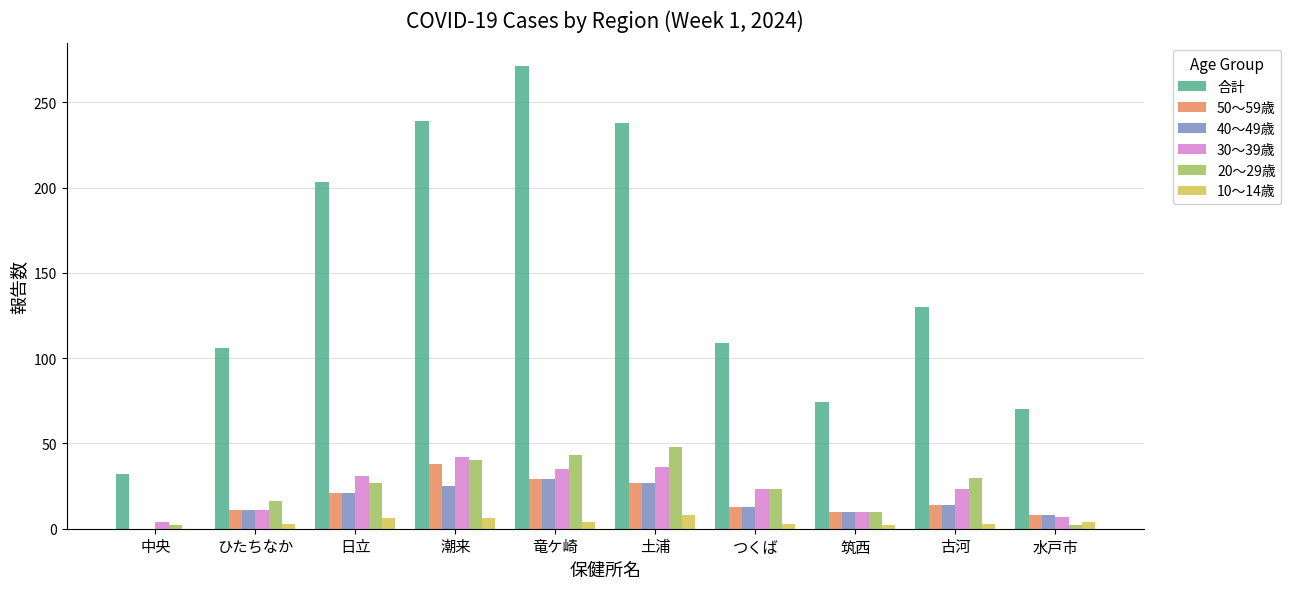

Which series changed the most between 竜ケ崎 and 筑西?

合計